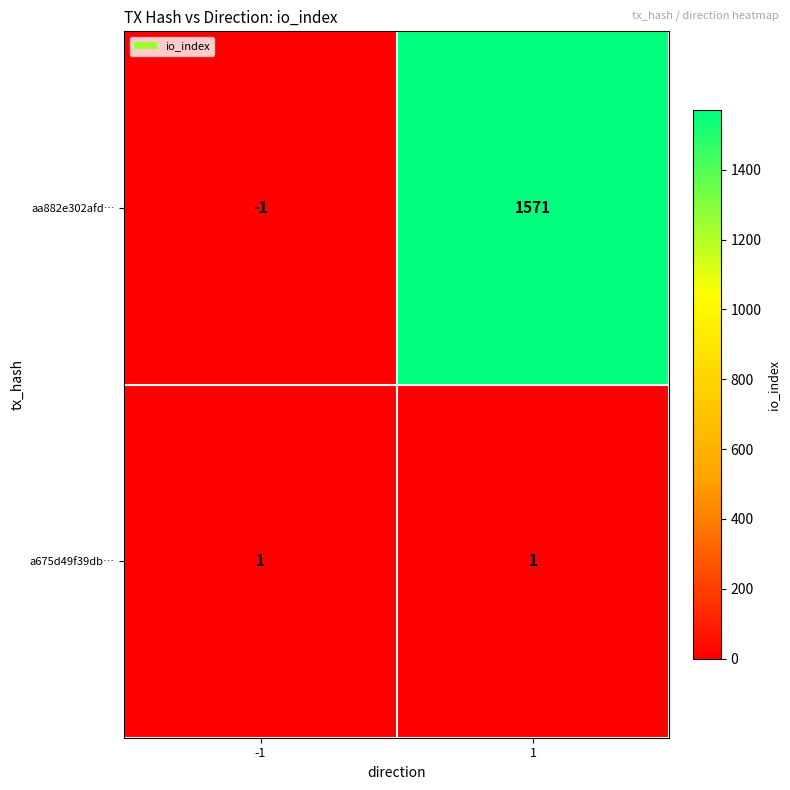

What is the difference between the maximum and minimum values in the aa882e302afd… series?

1572